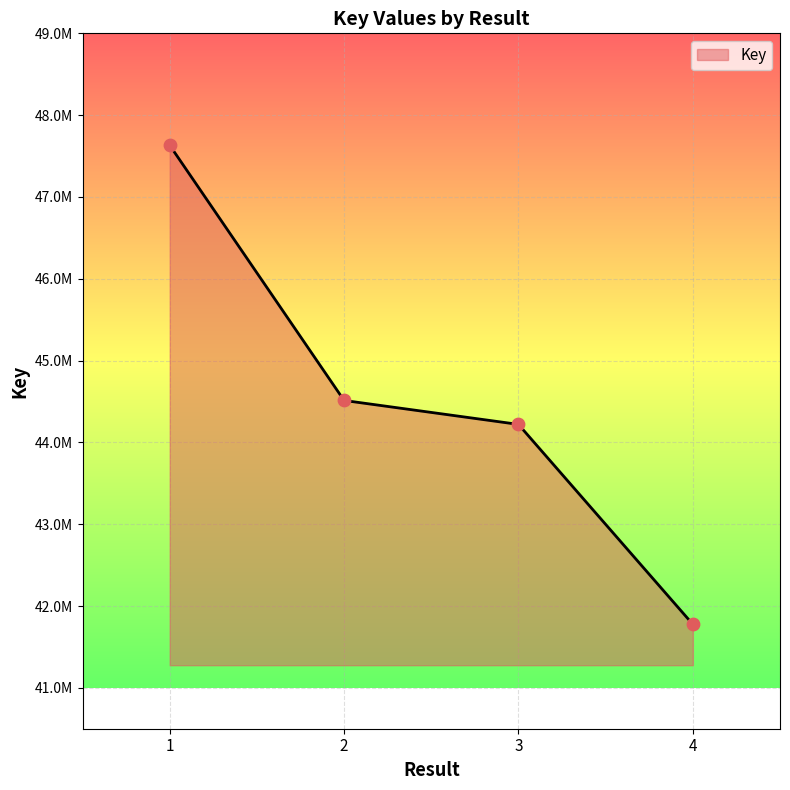

Between 1 and 4, which is larger?

1